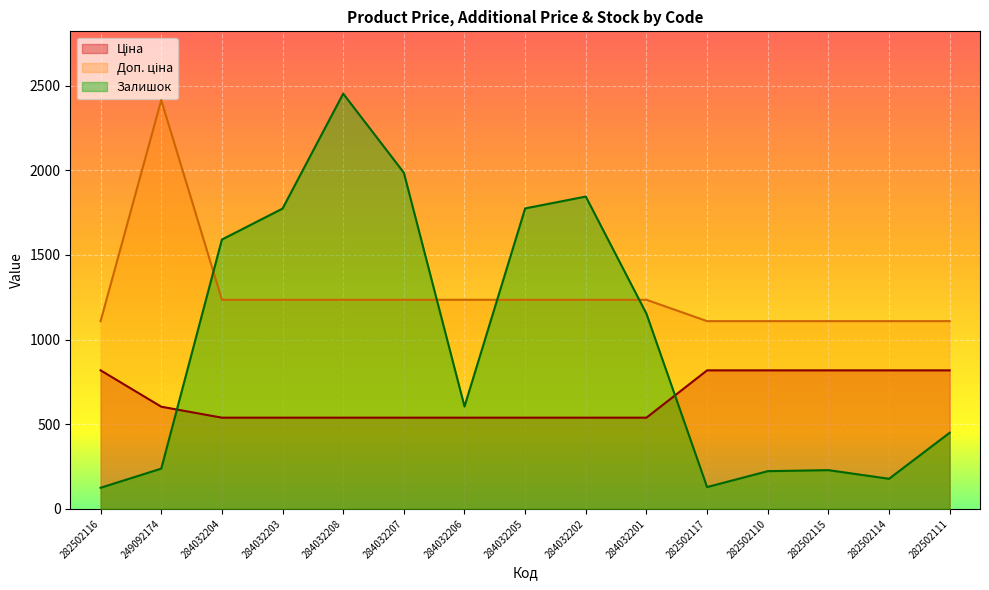

Is the value of Залишок at 282502114 greater than the value of Доп. ціна at 284032207?

No